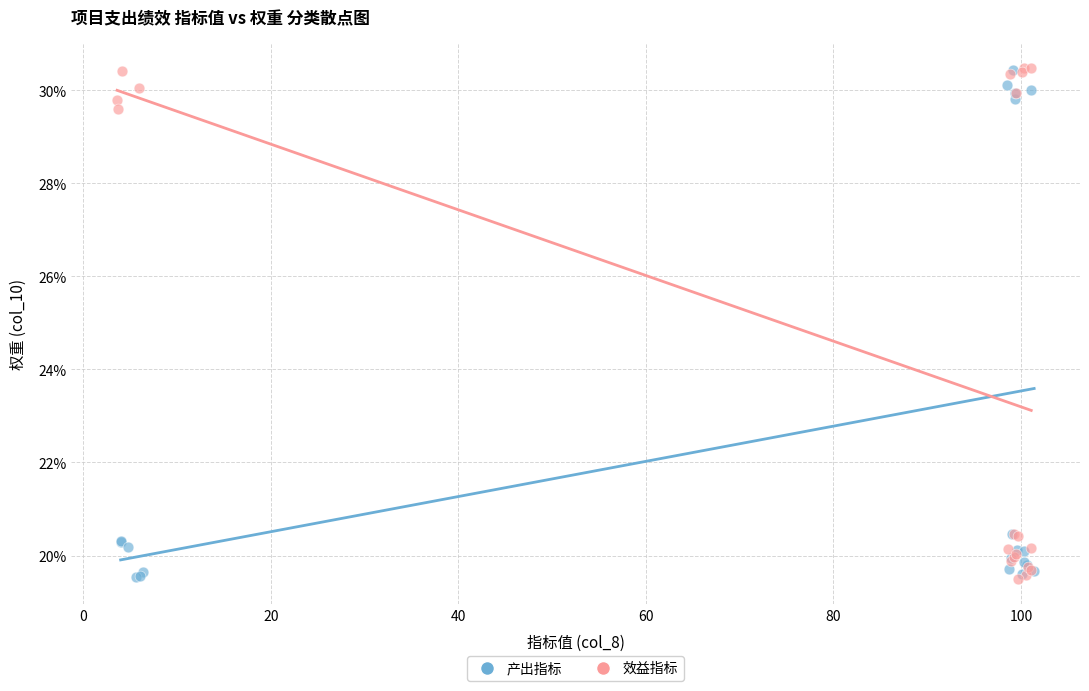

What are all the series names shown in the legend?

产出指标, 效益指标